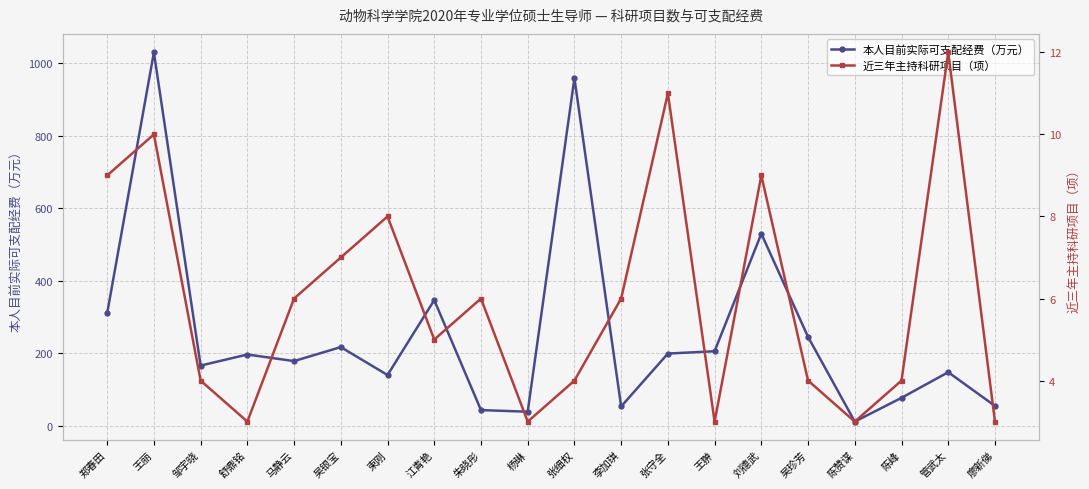

Reading left to right, what are all the values shown in this chart?

本人目前实际可支配经费（万元）: 310.8	1029.5	166.6	197.1	179.0	217.6	140.6	347.0	44.0	39.5	958.4	54.0	199.7	206.1	530.0	245.6	12.2	77.7	148.3	55.5
近三年主持科研项目（项）: 9.0	10.0	4.0	3.0	6.0	7.0	8.0	5.0	6.0	3.0	4.0	6.0	11.0	3.0	9.0	4.0	3.0	4.0	12.0	3.0